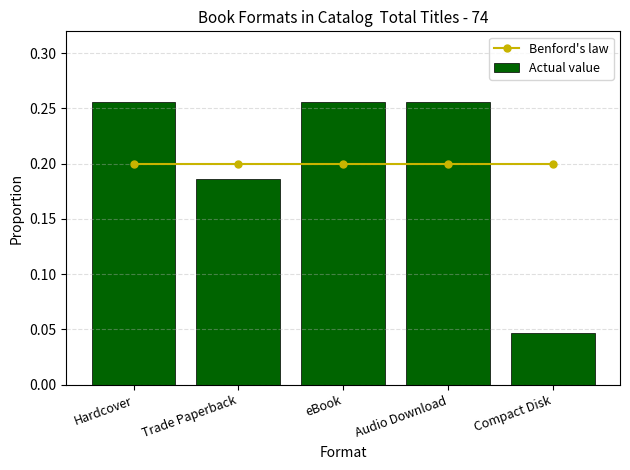

The Benford's law series shows 0.3 at Audio Download. True or false?

False